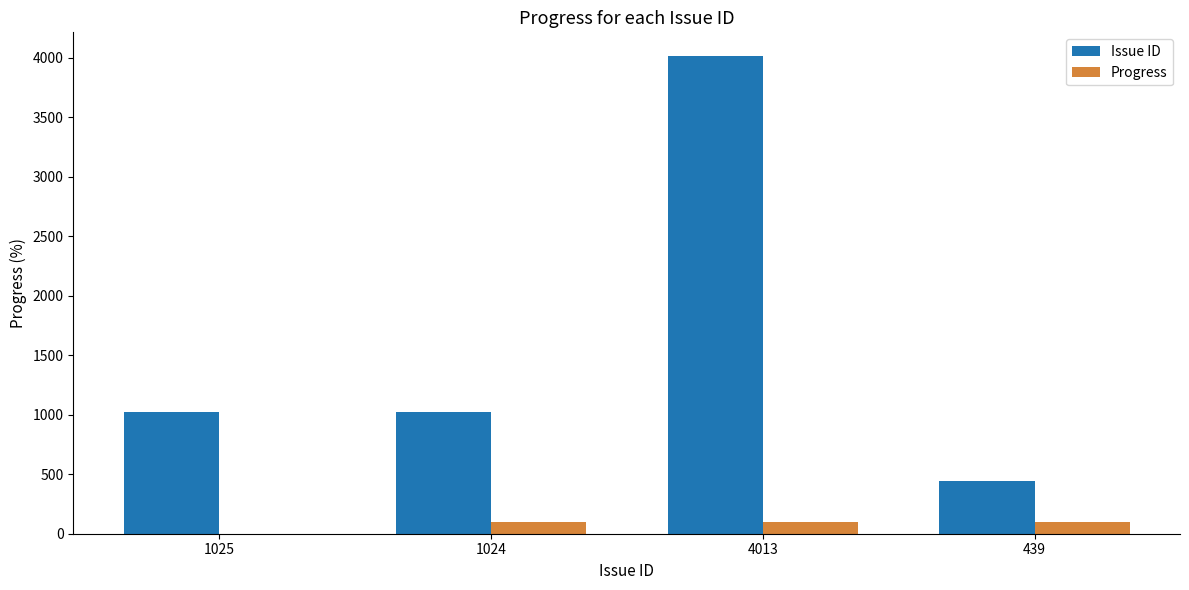

Is it true that Progress equals 100 at 1024?

True